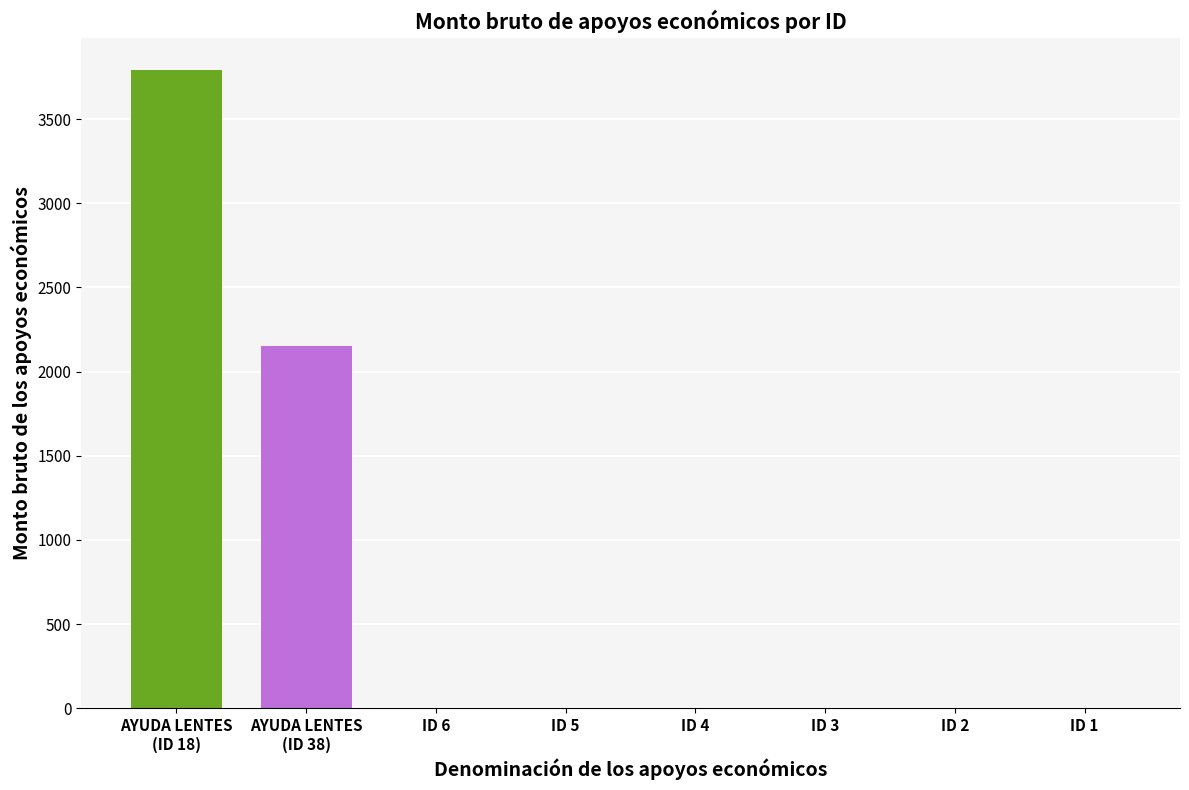

What is the sum of all values?

5947